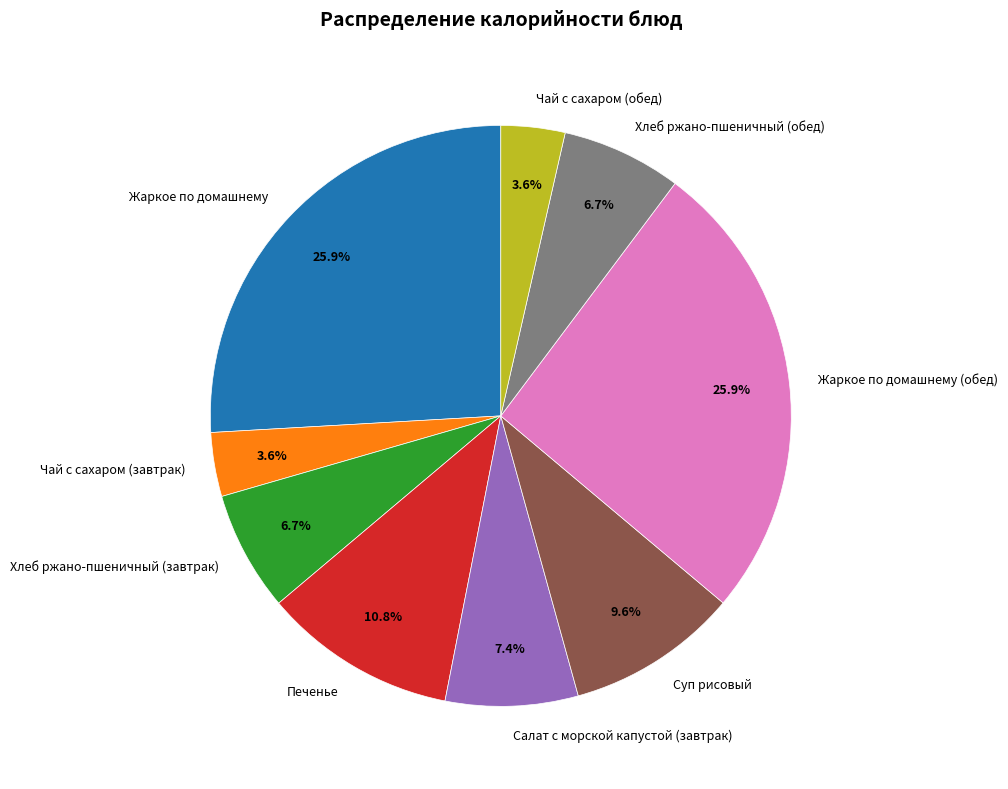

How many slices are in this pie chart?

9